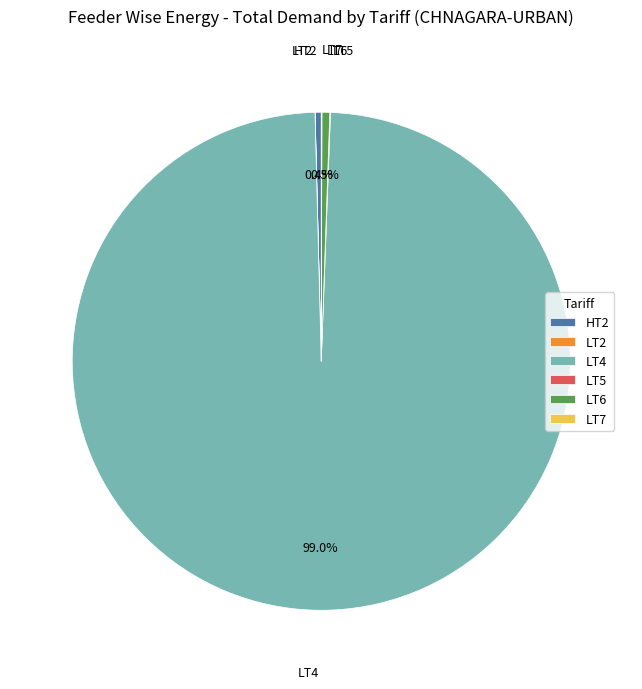

To the nearest percent, what is the average slice percentage?

17%